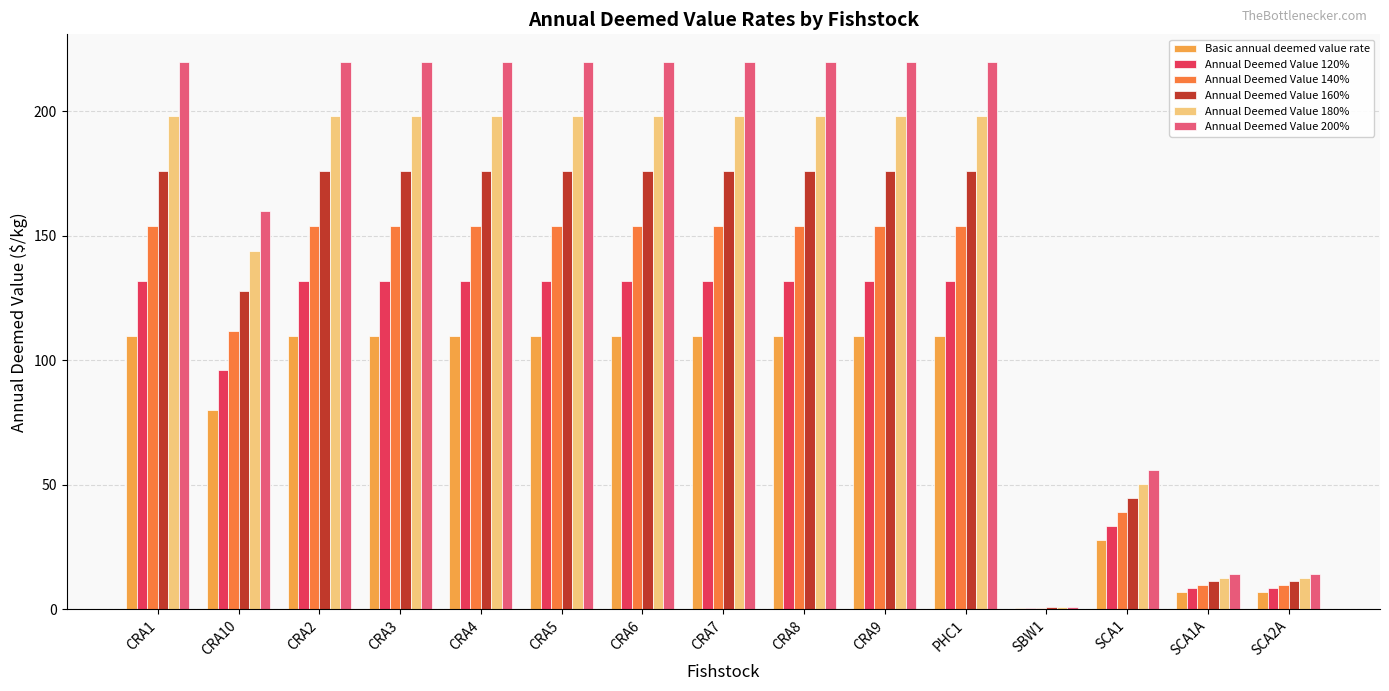

Between SCA1 and SCA2A, which series saw the biggest shift?

Annual Deemed Value 200%